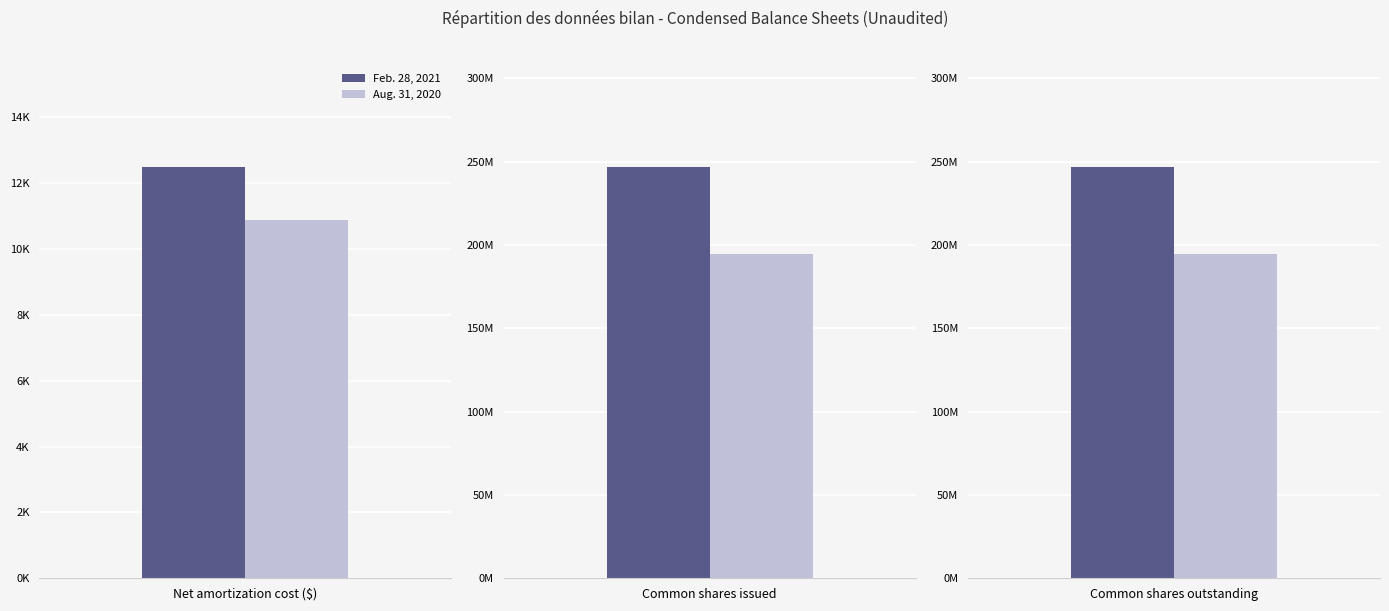

At Common shares issued, list the series in order from largest to smallest.

Feb. 28, 2021, Aug. 31, 2020